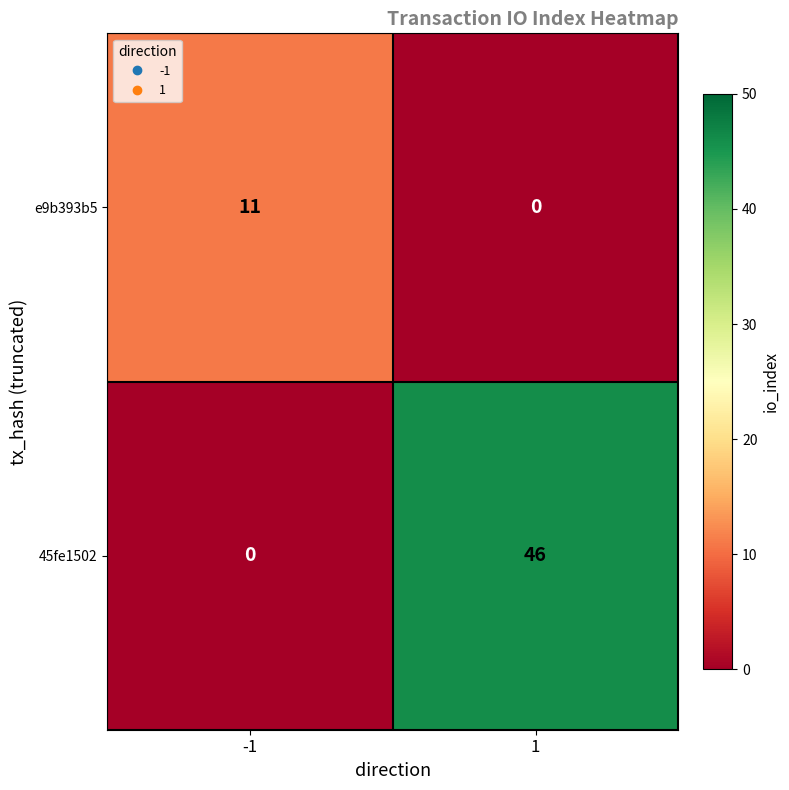

Rank the series at -1 from highest to lowest value.

e9b393b5, 45fe1502